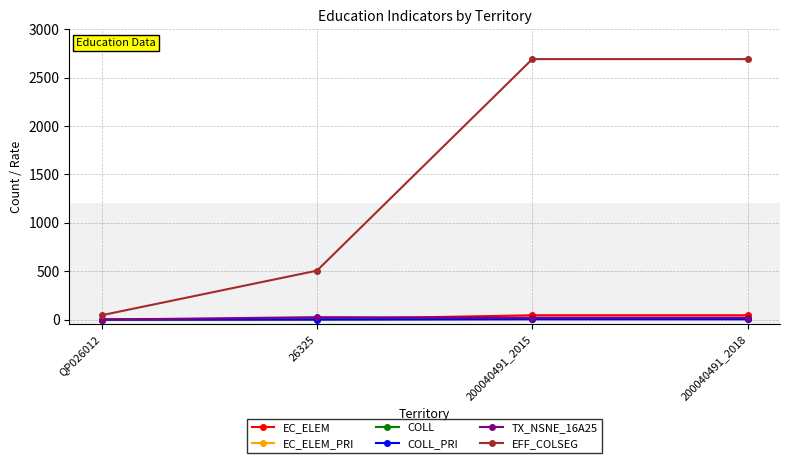

What is the highest value of the COLL_PRI series?

3